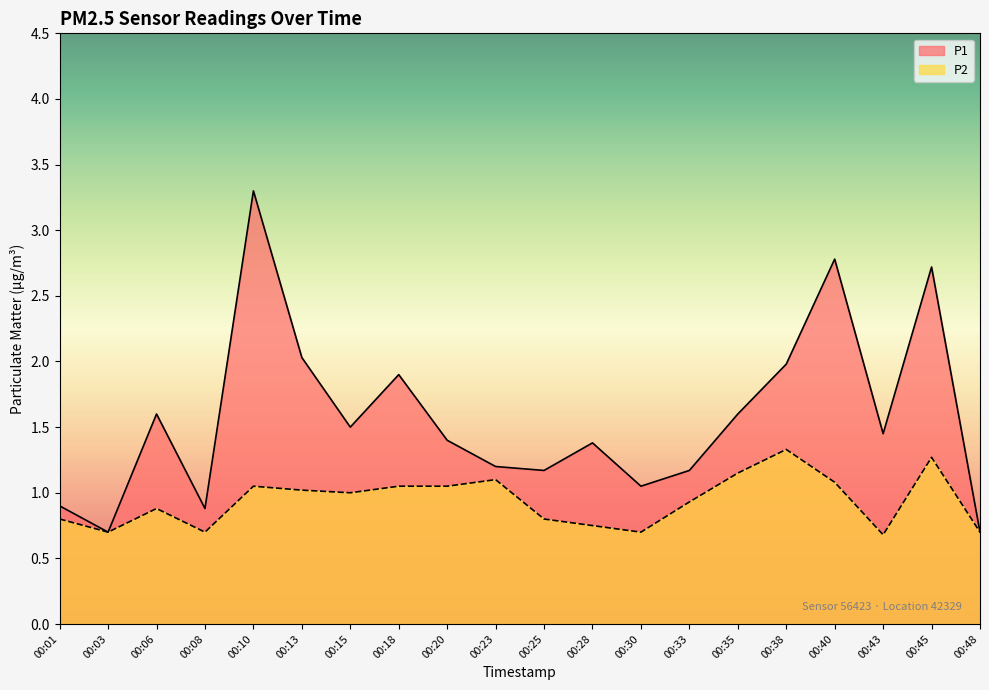

Which series changed the most between 00:03 and 00:28?

P1